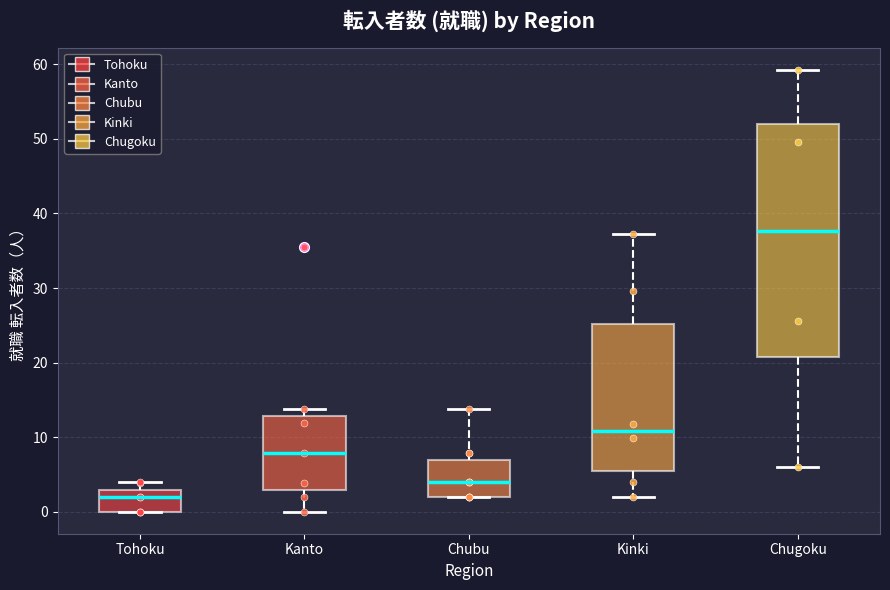

Which box has the highest median line?

Chugoku